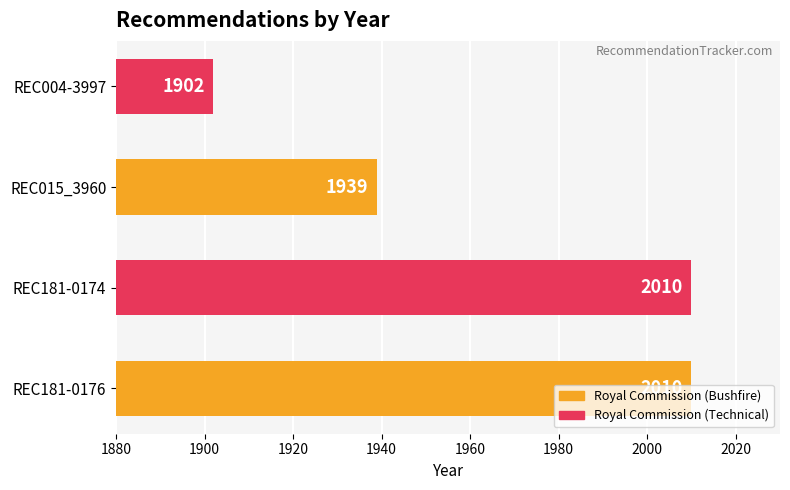

What is the minimum value shown in the chart?

1902